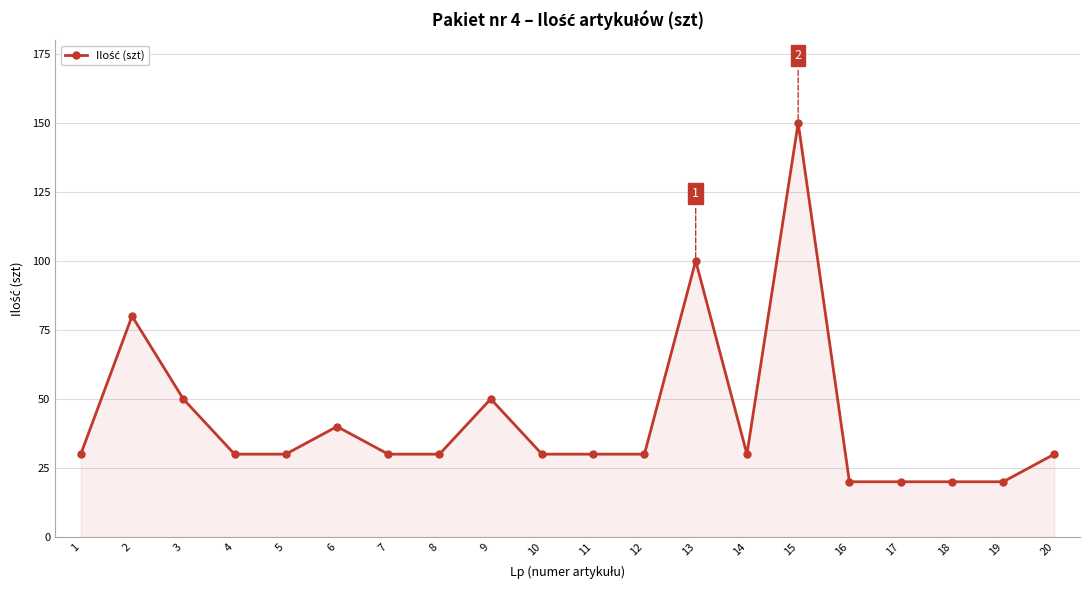

What is the approximate value at 16, to the nearest 10?

20